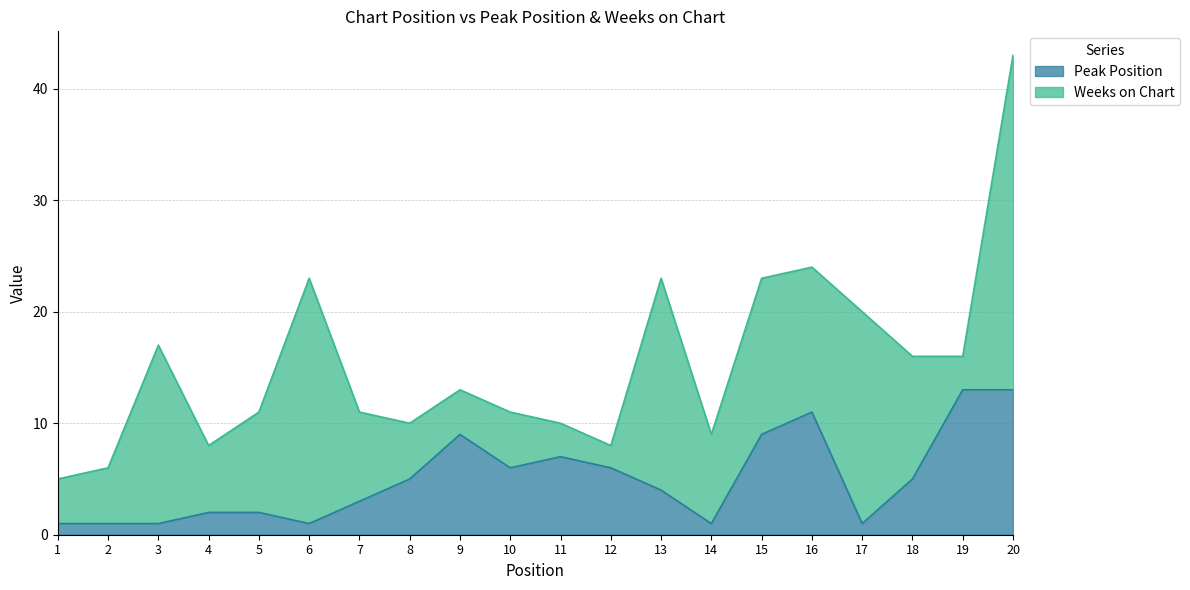

The chart shows a value of 16 at 9. True or false?

False